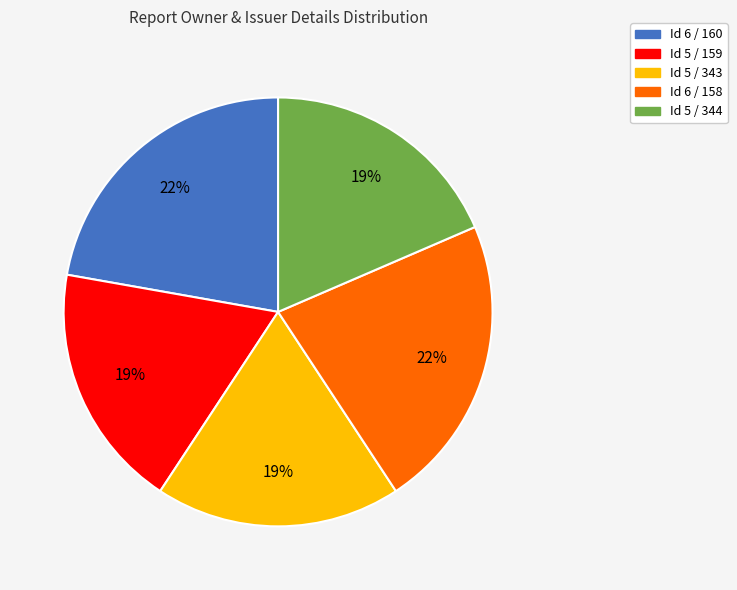

What is the ratio of the value at Id 6 / 160 to the value at Id 6 / 158?

1.0